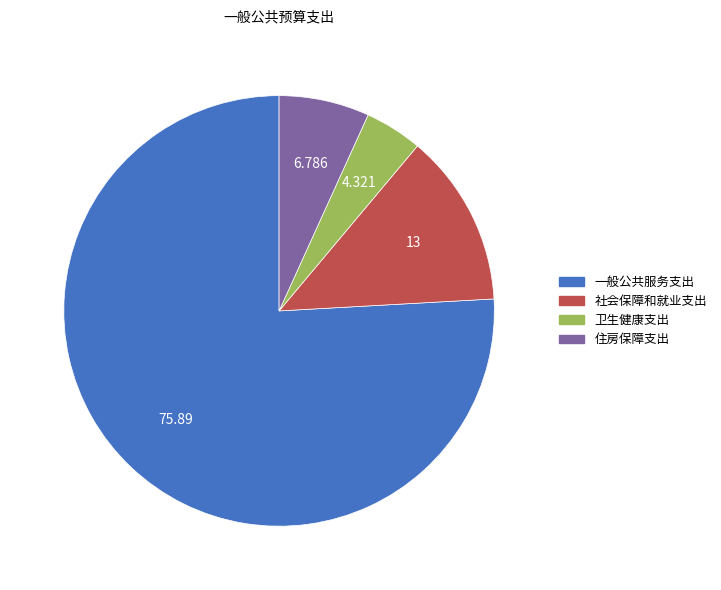

What is the largest slice in the pie chart?

一般公共服务支出